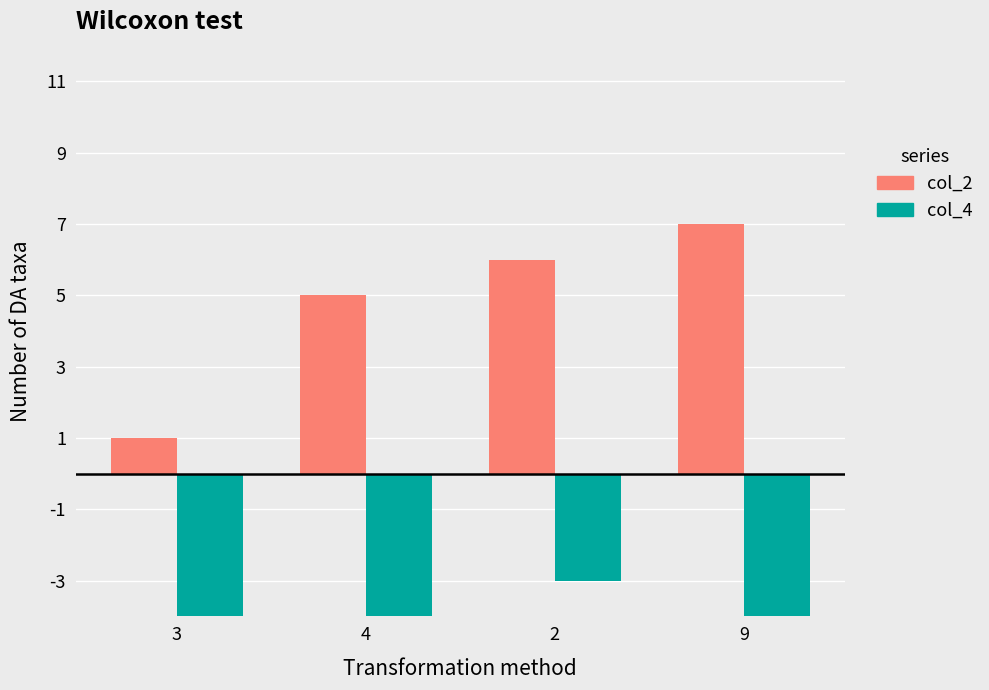

How many series are shown in this chart?

2